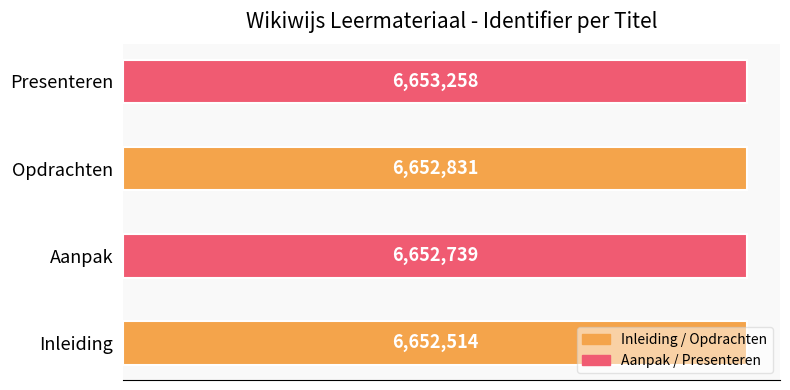

Where does the data first go above 6652831?

Presenteren